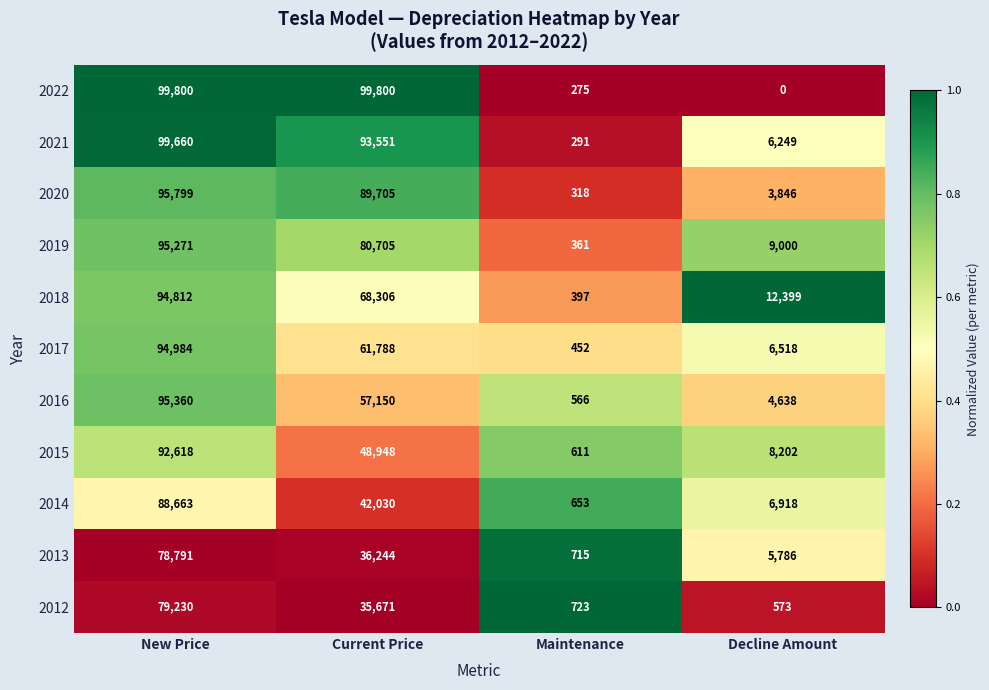

Which category has the lowest value across all series?

Decline Amount